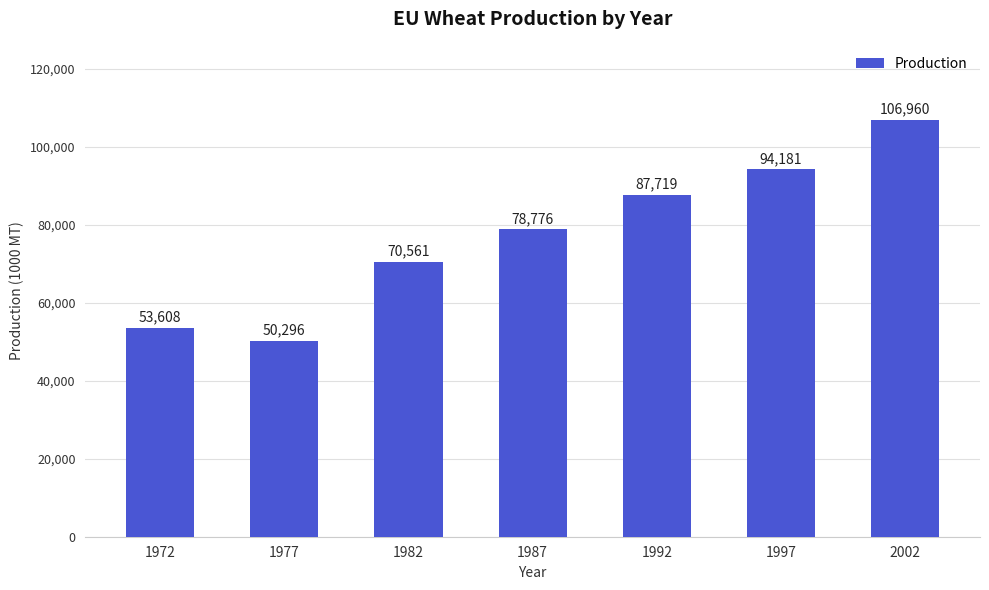

What is the difference between the values at 1977 and 1997?

43885